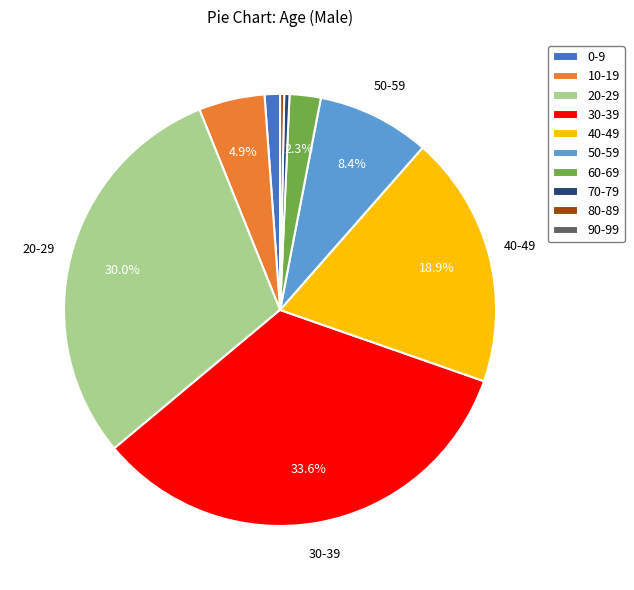

Is 50-59 the majority of the pie?

No